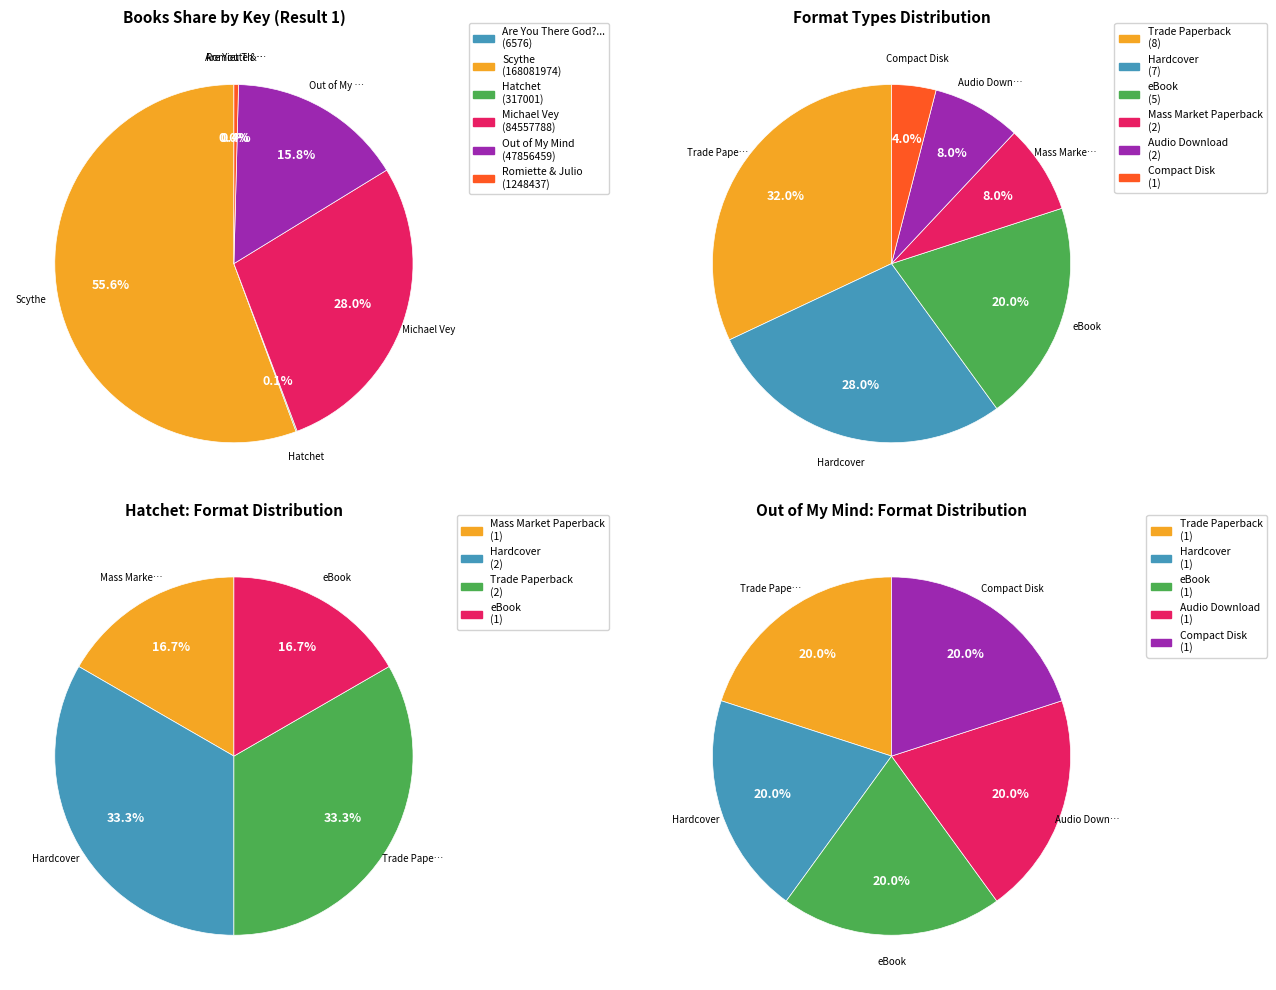

Count the number of slices in the pie.

6